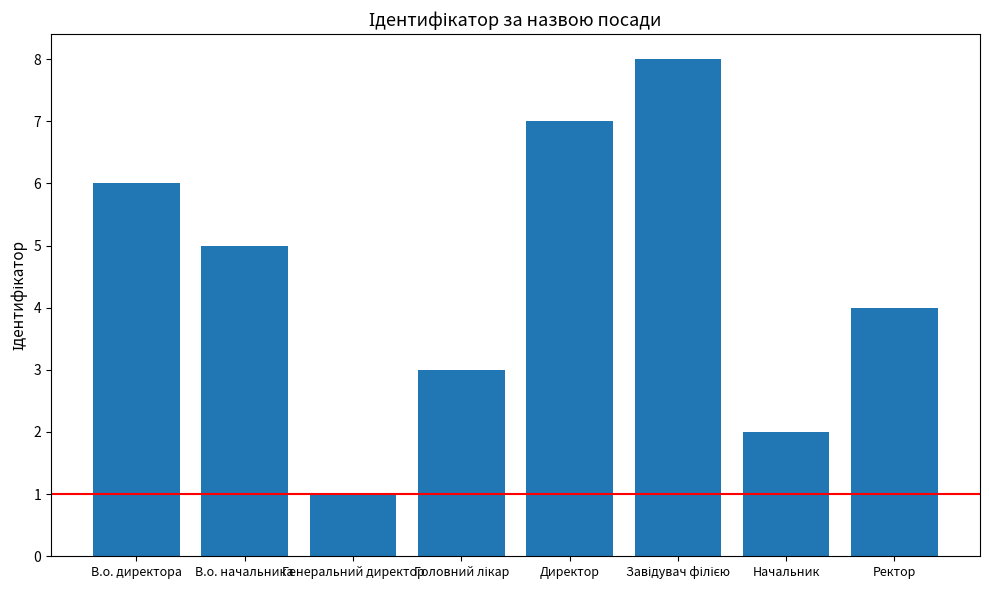

What is the change in value from В.о. начальника to Начальник?

-3